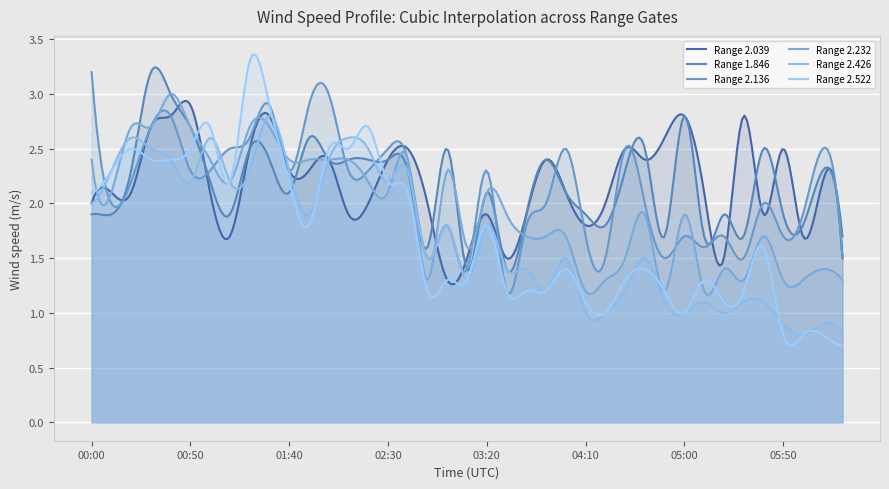

Where is the first local minimum for Range 2.232?

00:10